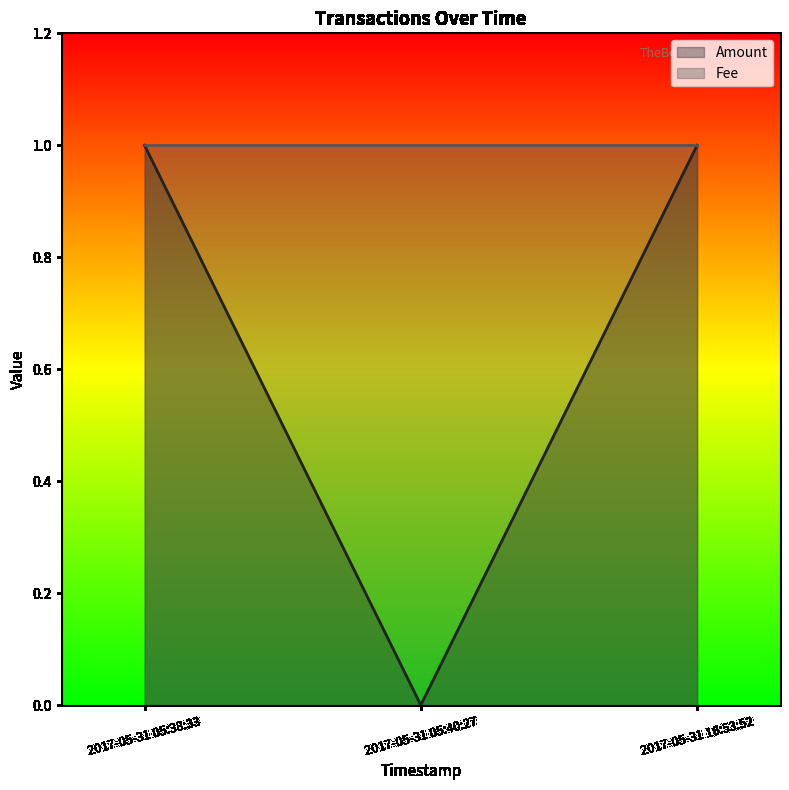

Rank the categories by value from lowest to highest.

2017-05-31 05:40:27, 2017-05-31 05:38:33, 2017-05-31 16:53:52